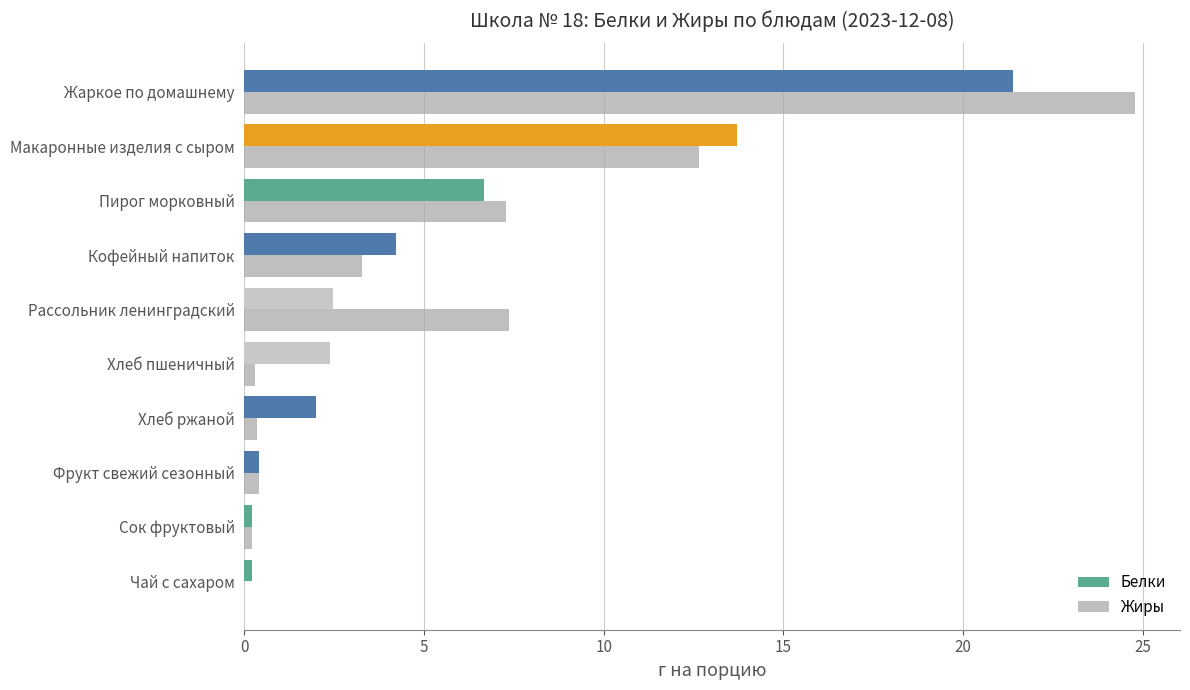

At which category is the sum across all series the highest?

Жаркое по домашнему